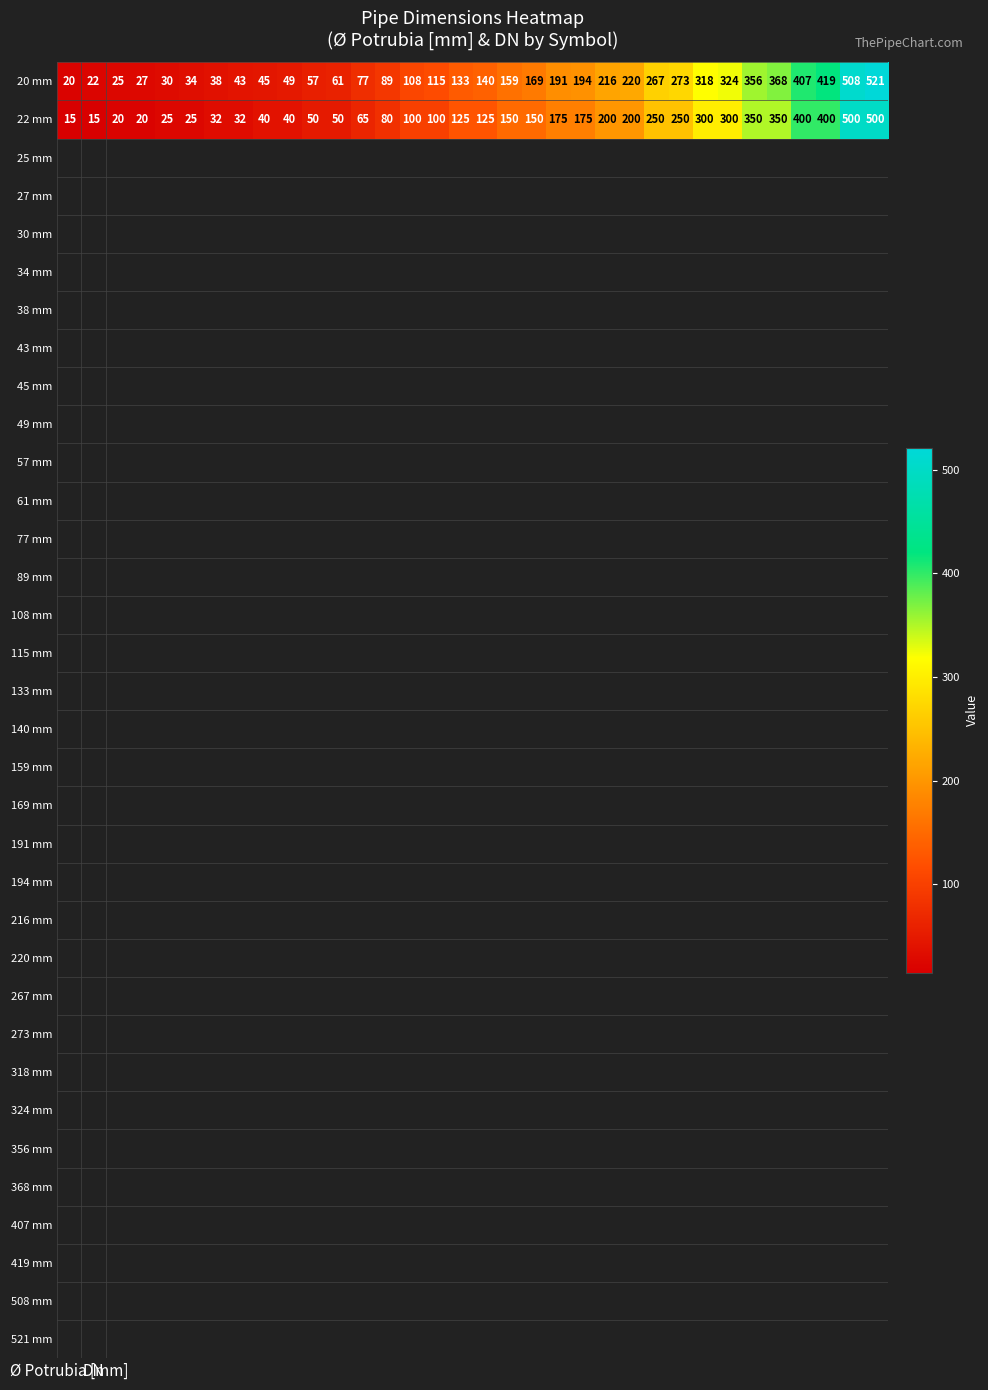

What is the greatest value displayed?

521